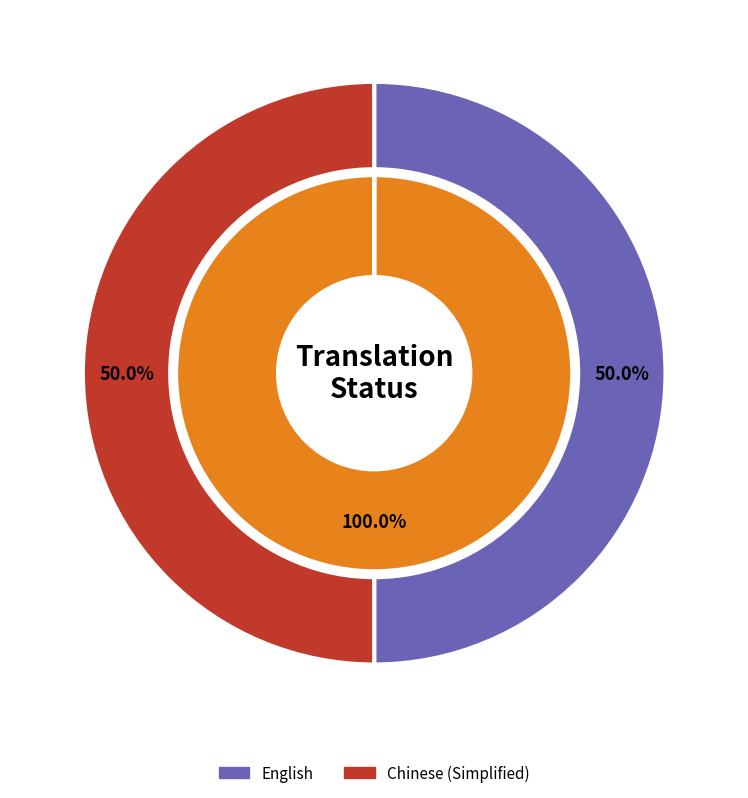

Which slice is the largest?

Chinese (Simplified)